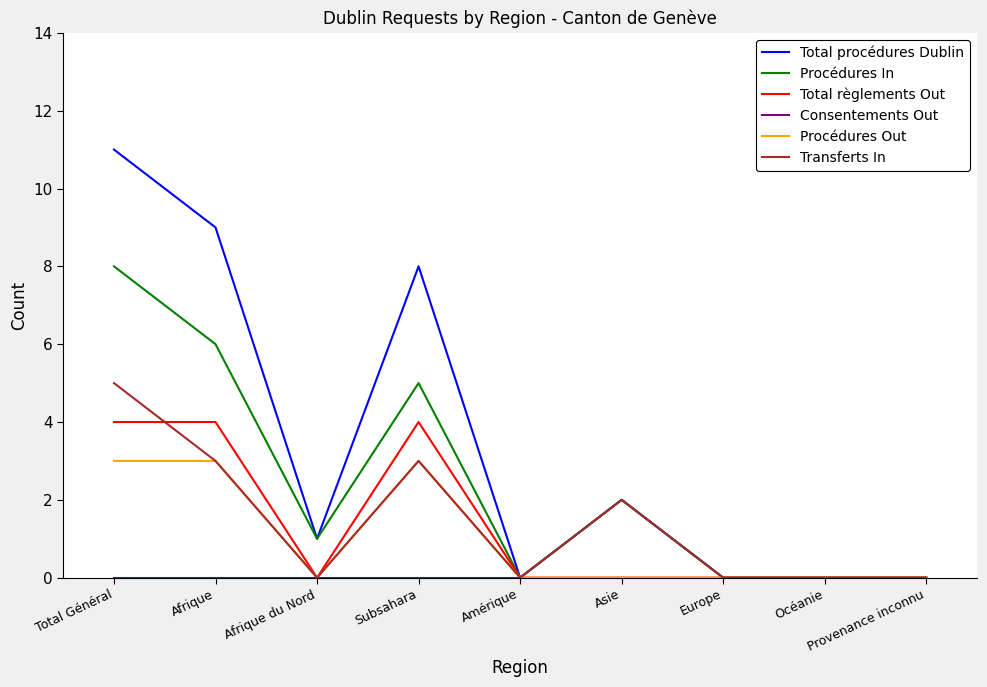

Which series changed the most between Afrique du Nord and Subsahara?

Total procédures Dublin